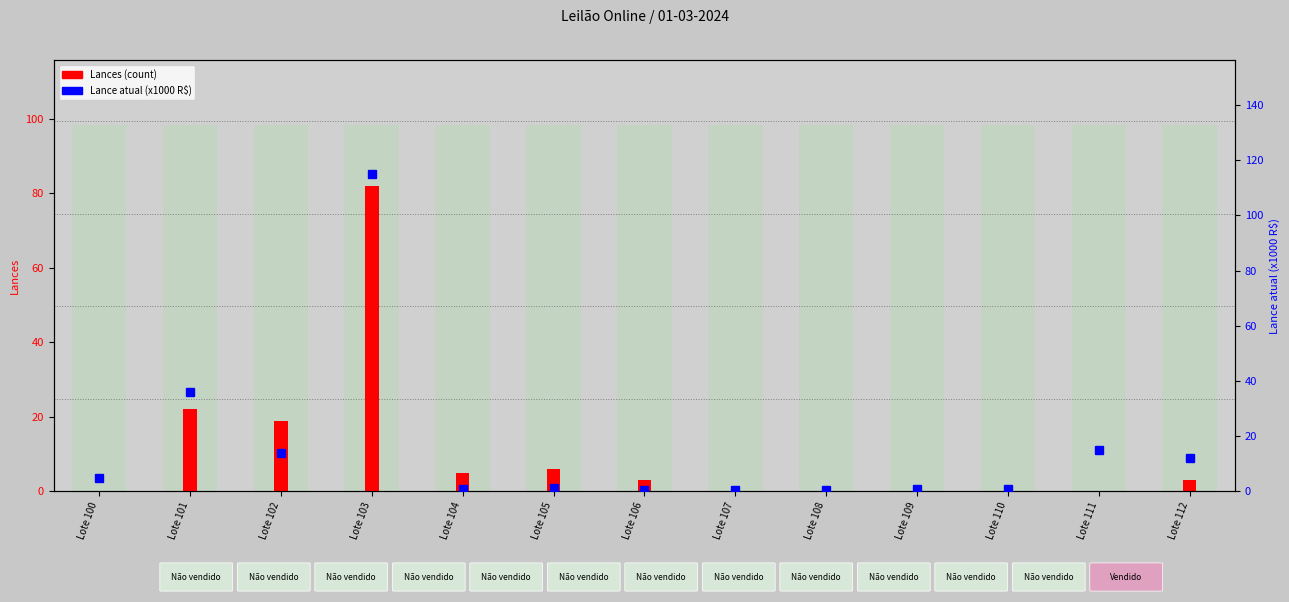

What is the average value of the Lance atual (x1000 R$) series?

15.6